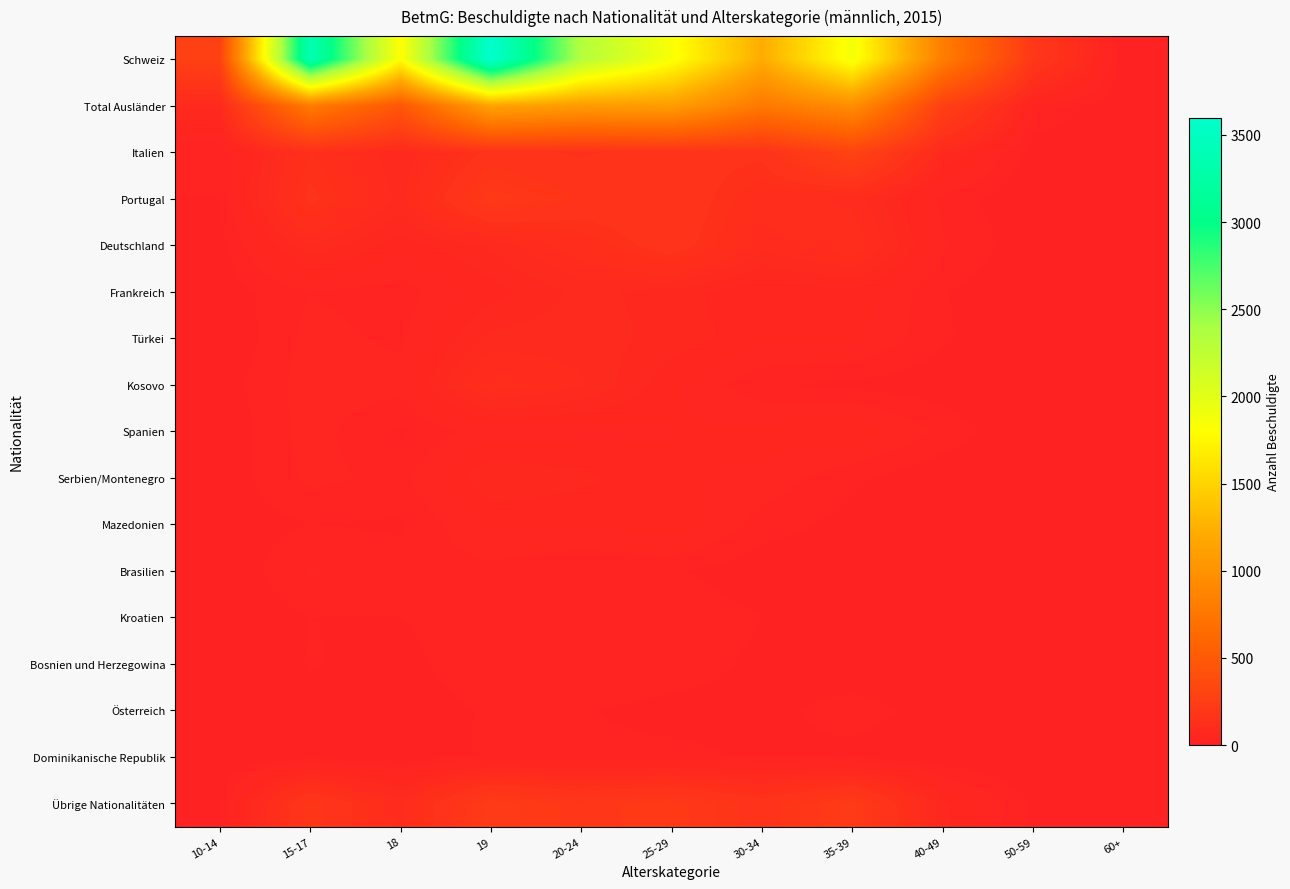

Which series has the largest range (max minus min)?

Schweiz